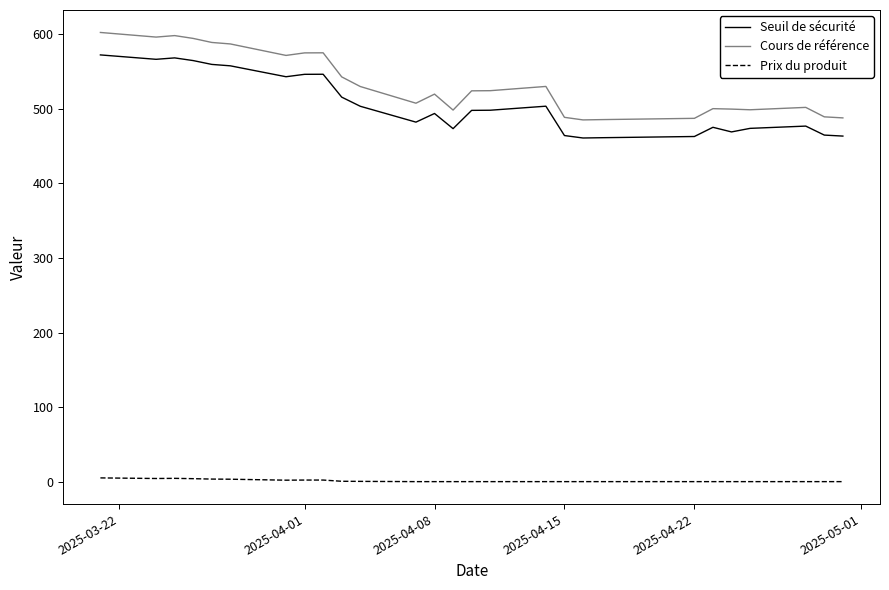

Which series has the largest total across all categories?

Cours de référence